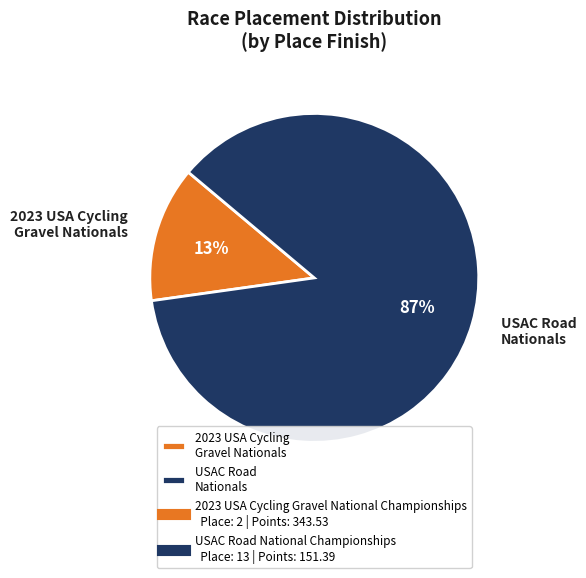

What percentage is the USAC Road Nationals slice, to the nearest percent?

87%